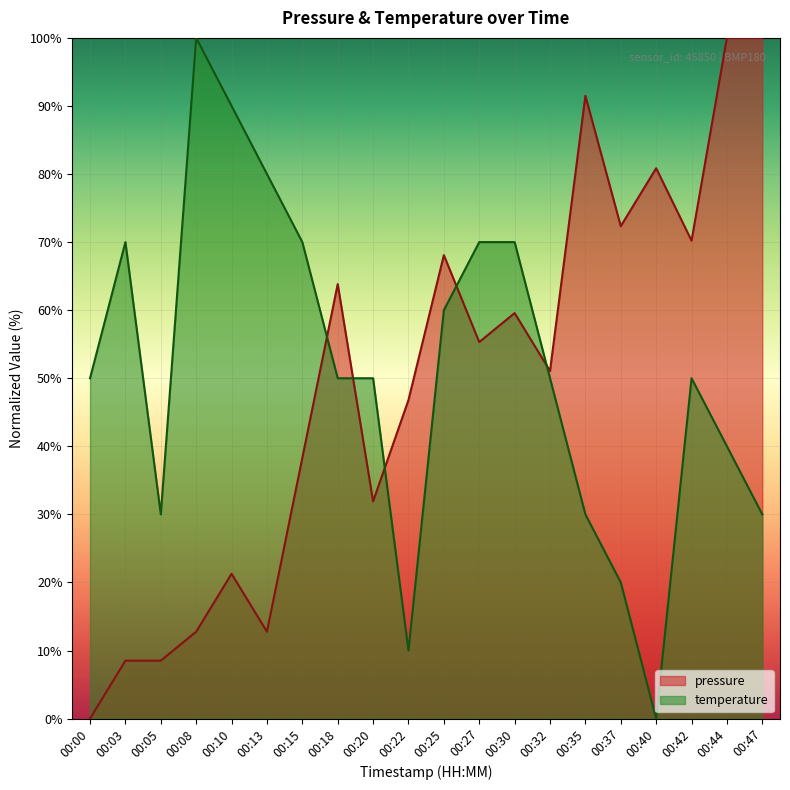

How many series are shown in this chart?

2